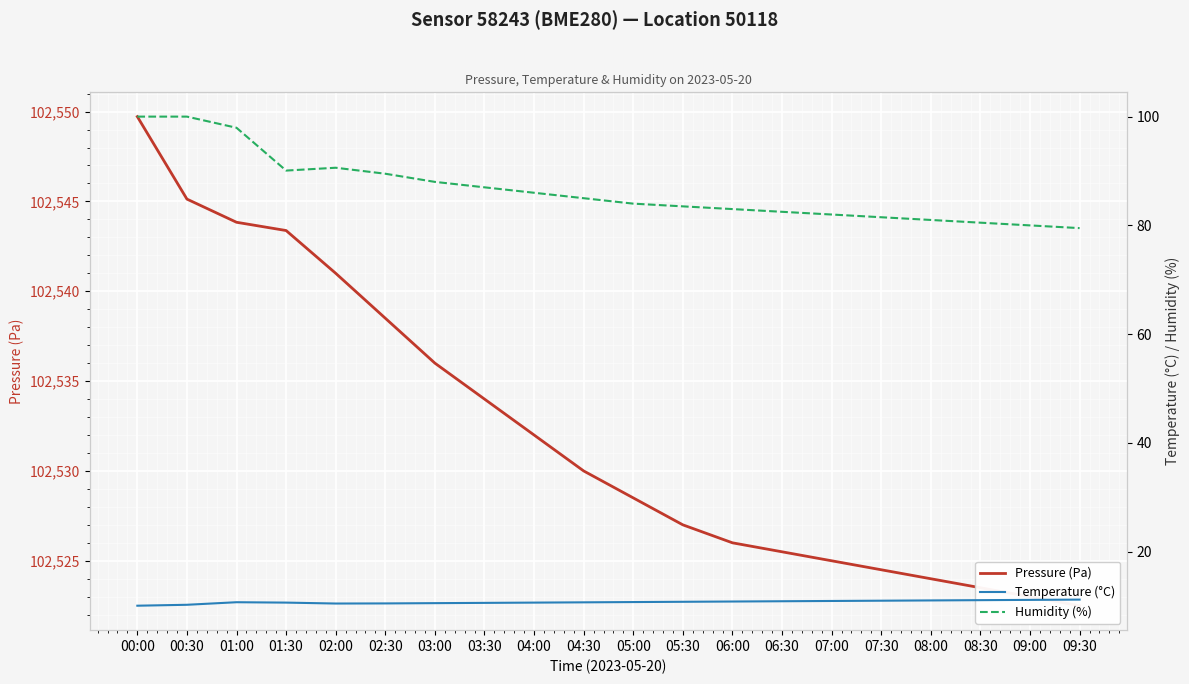

Which category has the highest value across all series?

00:00